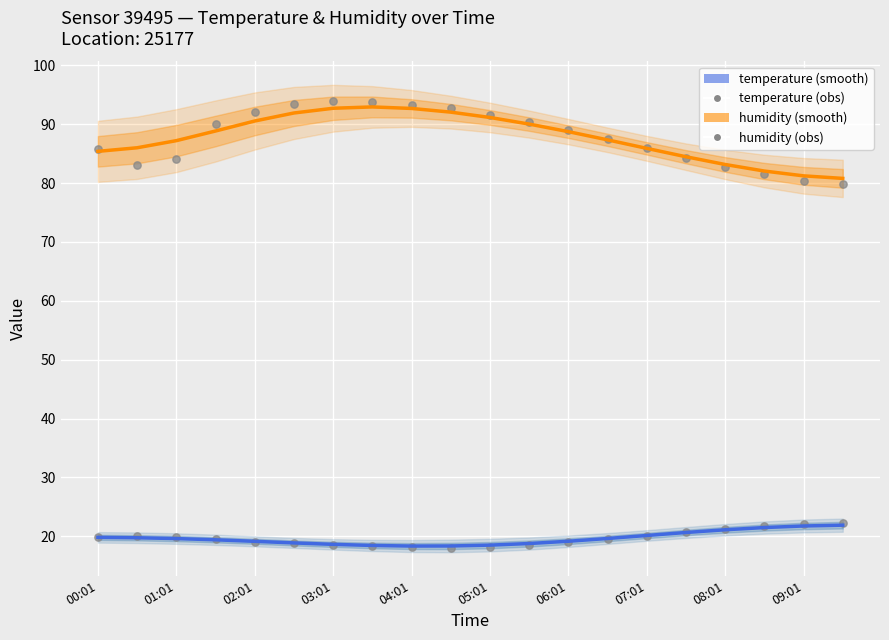

At how many categories does at least one series exceed 68?

20